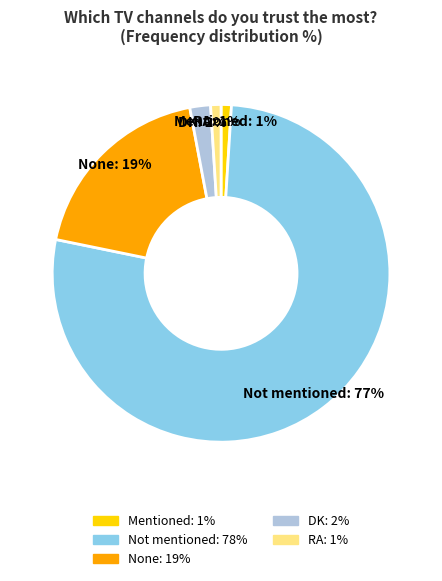

Which category has the biggest portion of the pie?

Not mentioned